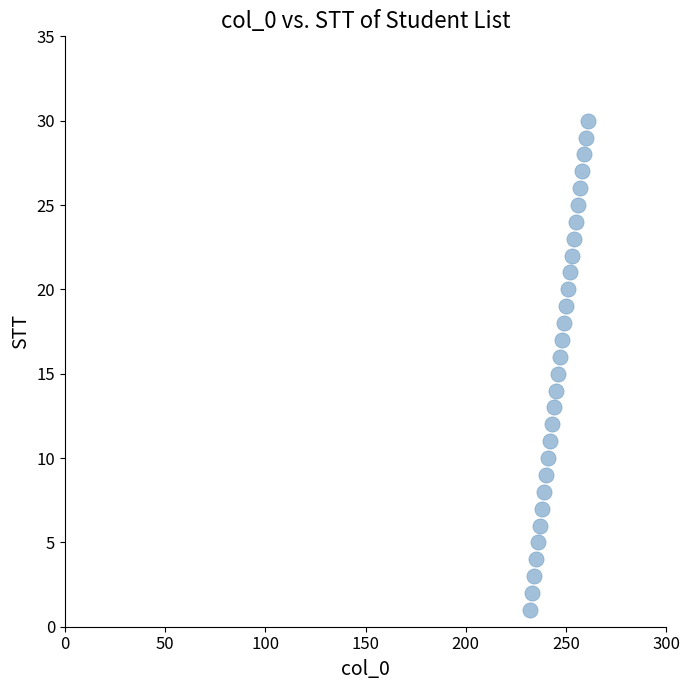

What is the range of X values (max minus min)?

29